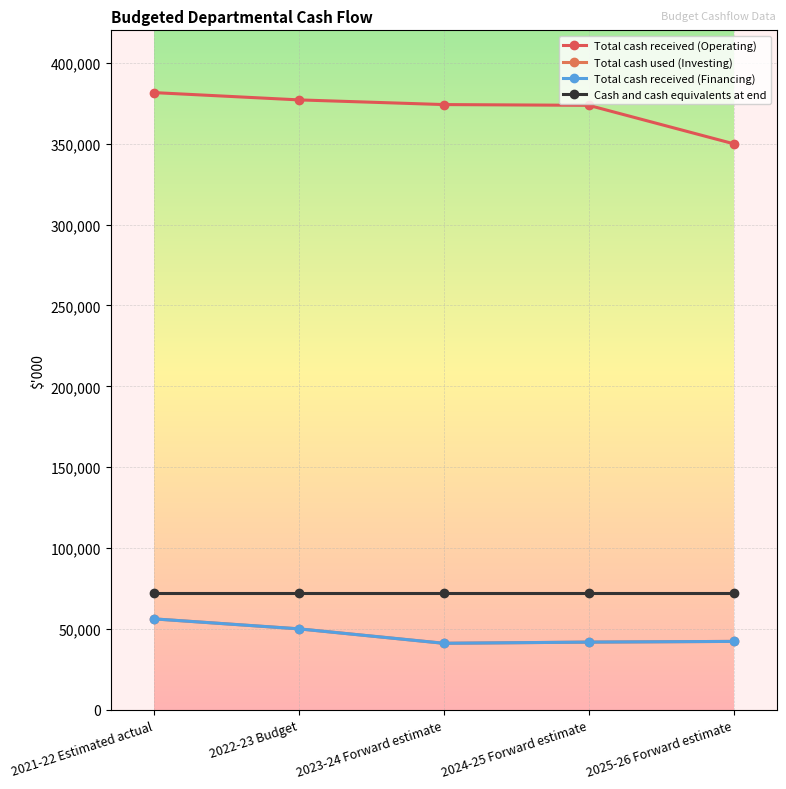

Reading right to left, transcribe all the data shown in this chart.

Total cash received (Operating): 2025-26 Forward estimate=349922	2024-25 Forward estimate=373657	2023-24 Forward estimate=374123	2022-23 Budget=377014	2021-22 Estimated actual=381515
Total cash used (Investing): 2025-26 Forward estimate=42382	2024-25 Forward estimate=41943	2023-24 Forward estimate=41210	2022-23 Budget=50130	2021-22 Estimated actual=56290
Total cash received (Financing): 2025-26 Forward estimate=42382	2024-25 Forward estimate=41943	2023-24 Forward estimate=41210	2022-23 Budget=50130	2021-22 Estimated actual=56290
Cash and cash equivalents at end: 2025-26 Forward estimate=72281	2024-25 Forward estimate=72281	2023-24 Forward estimate=72281	2022-23 Budget=72281	2021-22 Estimated actual=72281